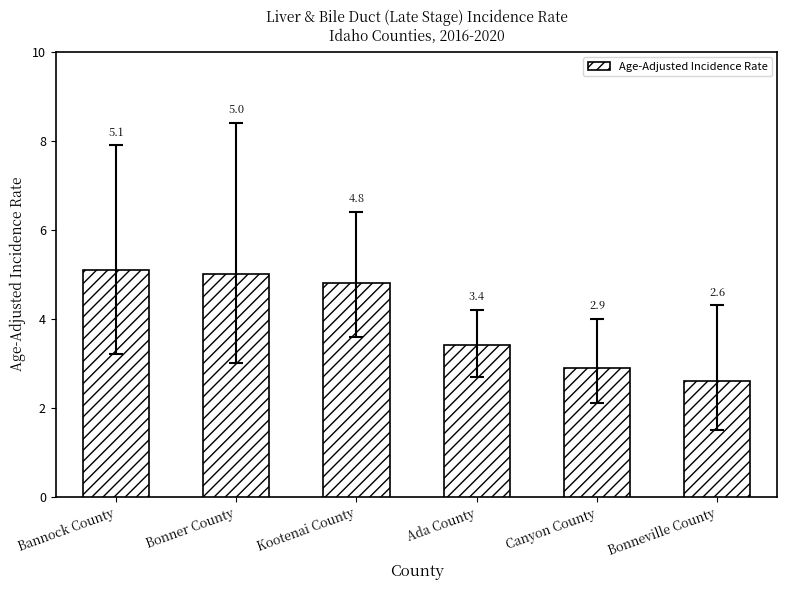

How many values exceed 4?

3